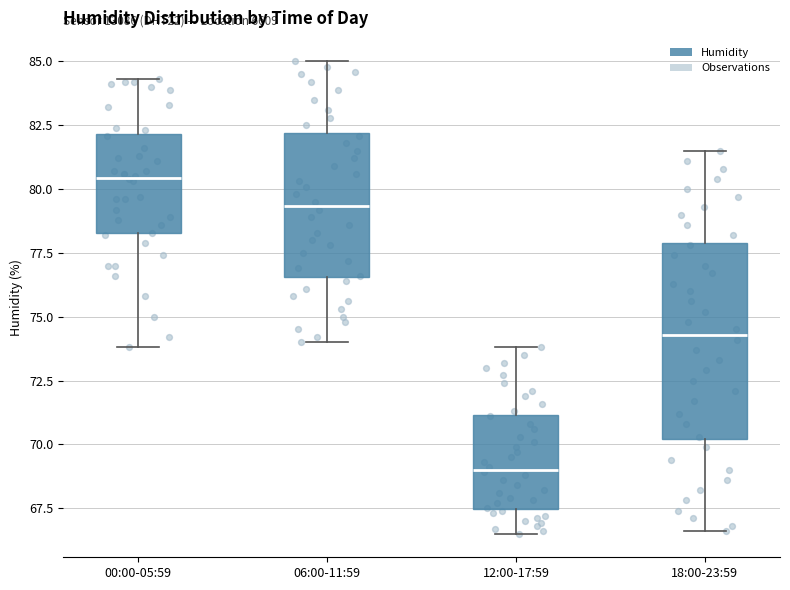

Reading left to right, transcribe this box plot: for each box, give where its median line is, the range the box spans, and where its two whiskers end, as read against the y-axis. The values are not printed on the chart, so give them approximately, as read against the axis.

00:00-05:59: median 80.5, box 78.5 to 82.0, whiskers 74.0 to 84.5
06:00-11:59: median 79.5, box 76.5 to 82.0, whiskers 74.0 to 85.0
12:00-17:59: median 69.0, box 67.5 to 71.0, whiskers 66.5 to 74.0
18:00-23:59: median 74.5, box 70.0 to 78.0, whiskers 66.5 to 81.5